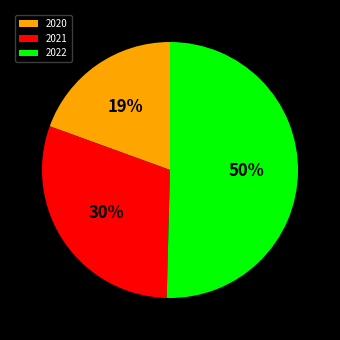

True or false: 2022 accounts for 50% of the total.

True